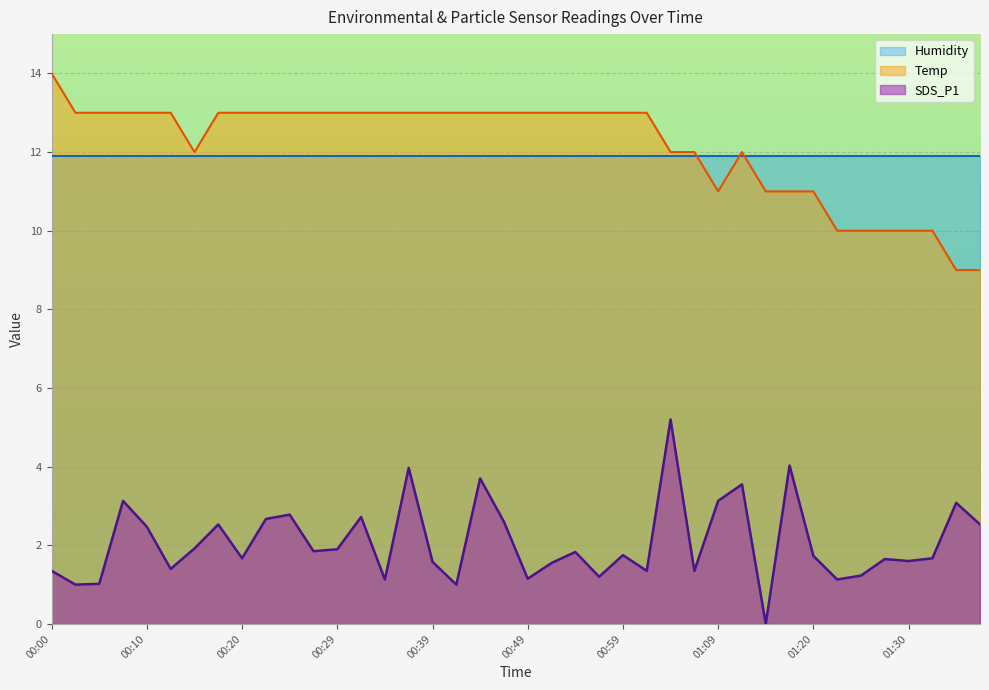

Rank the series by their maximum value, from highest to lowest.

Temp, Humidity, SDS_P1